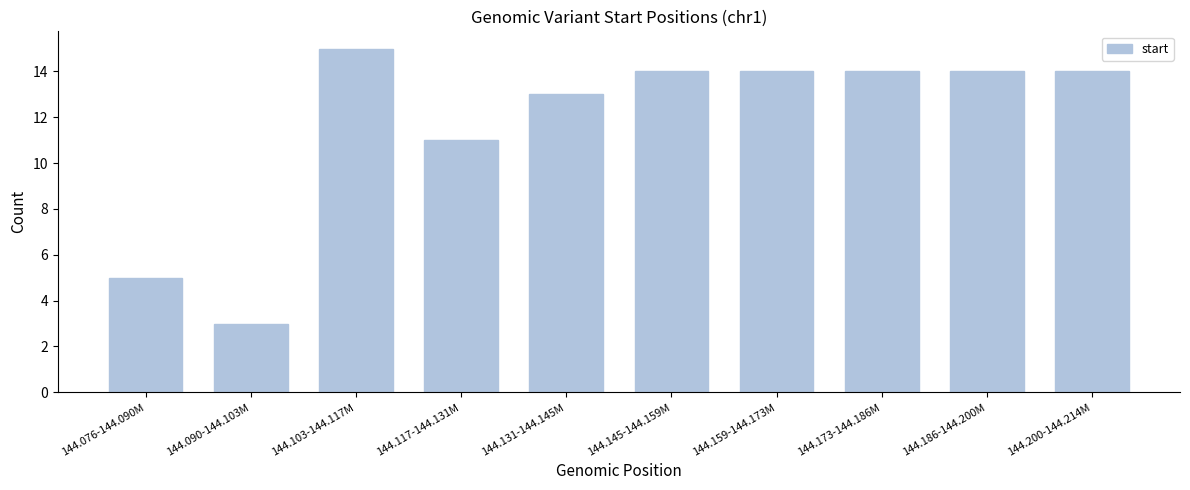

Reading left to right, list all the values displayed in this chart.

144.076-144.090M=5	144.090-144.103M=3	144.103-144.117M=15	144.117-144.131M=11	144.131-144.145M=13	144.145-144.159M=14	144.159-144.173M=14	144.173-144.186M=14	144.186-144.200M=14	144.200-144.214M=14